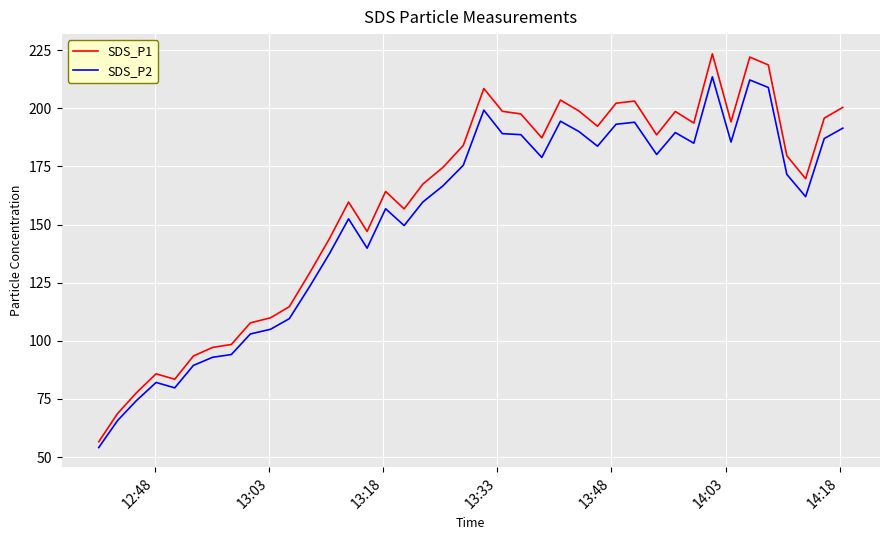

Which series has the largest range (max minus min)?

SDS_P1